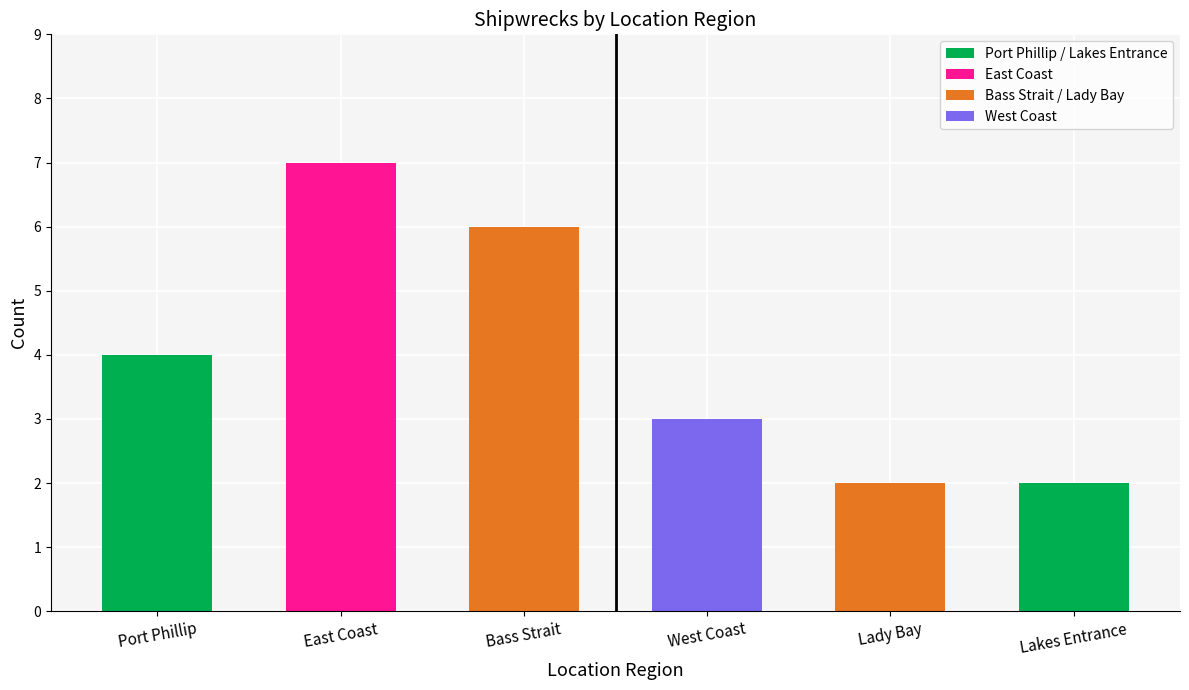

What is the label of the 6th bar from the right?

Port Phillip